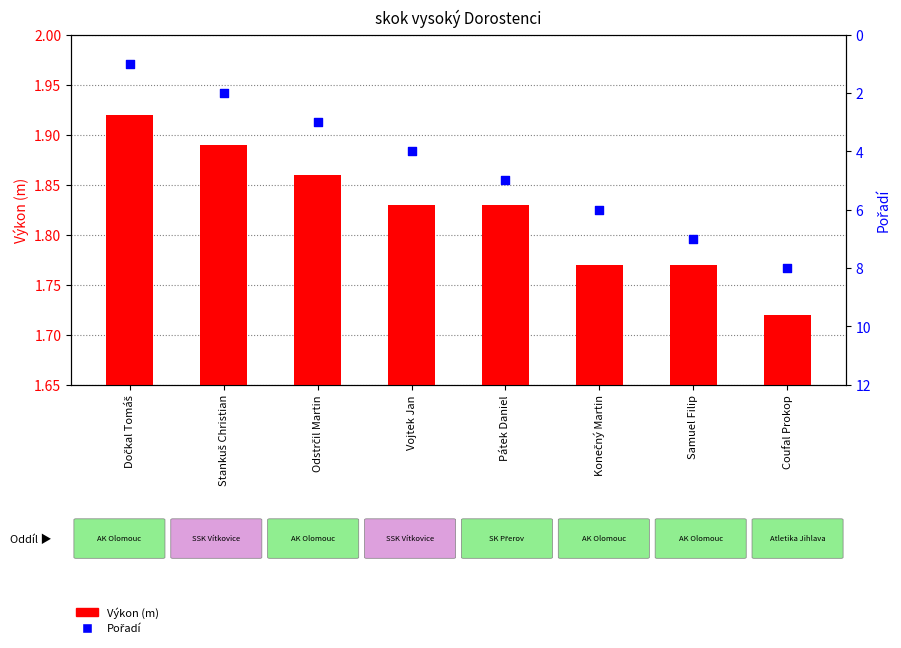

What are all the series names shown in the legend?

Výkon (m), Pořadí